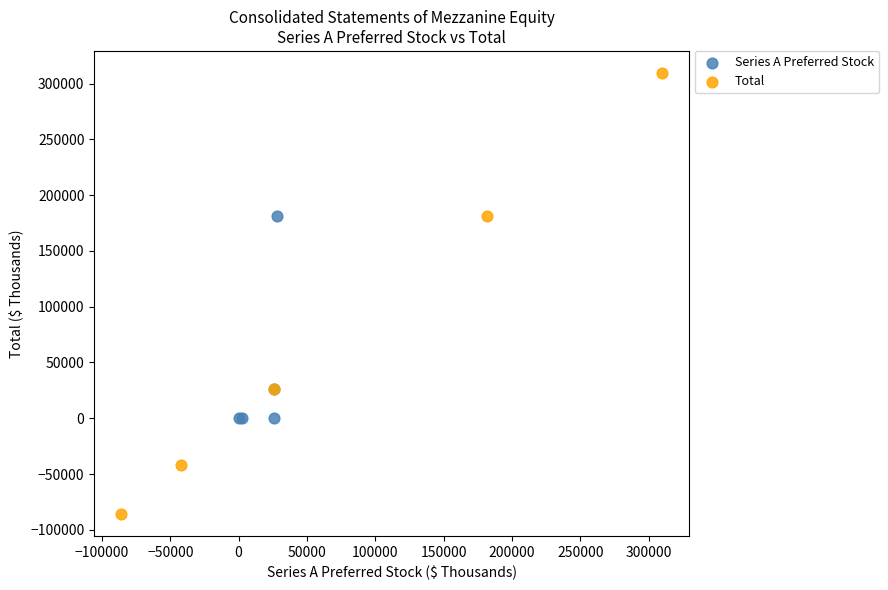

Which series contains the highest Y value?

Total